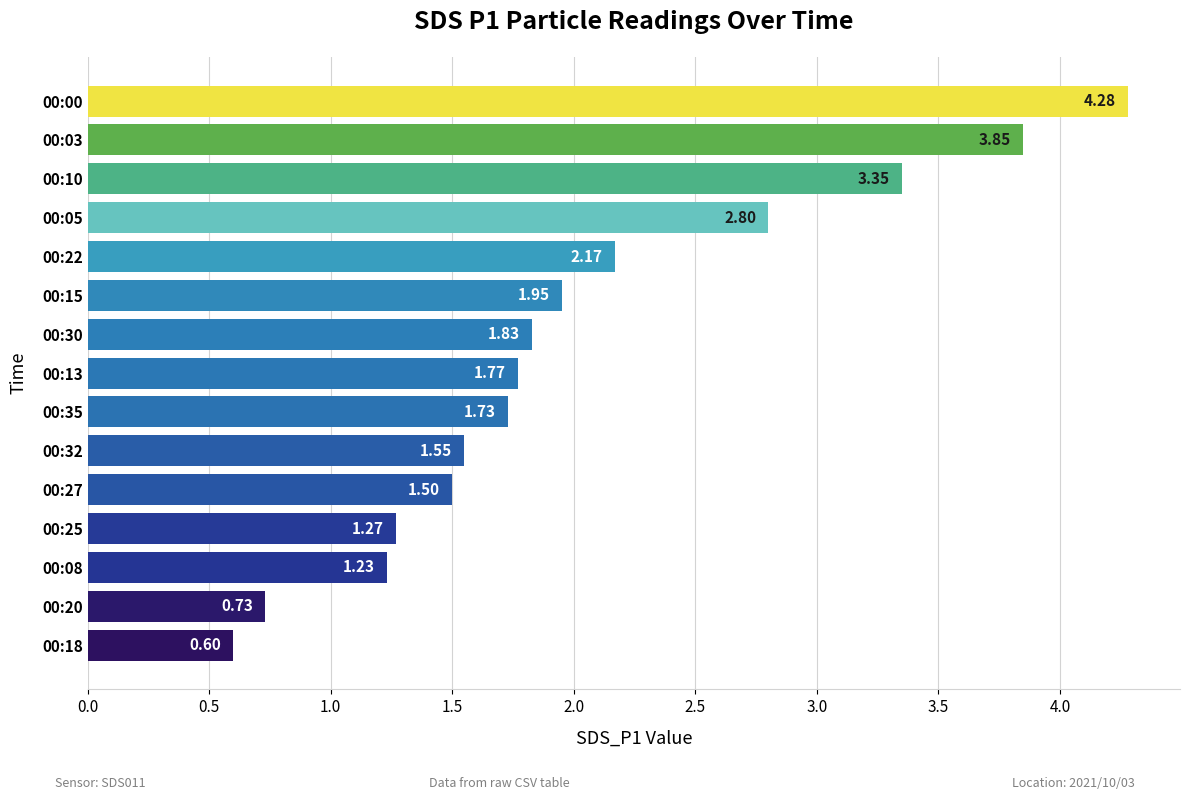

How many values exceed 1?

13